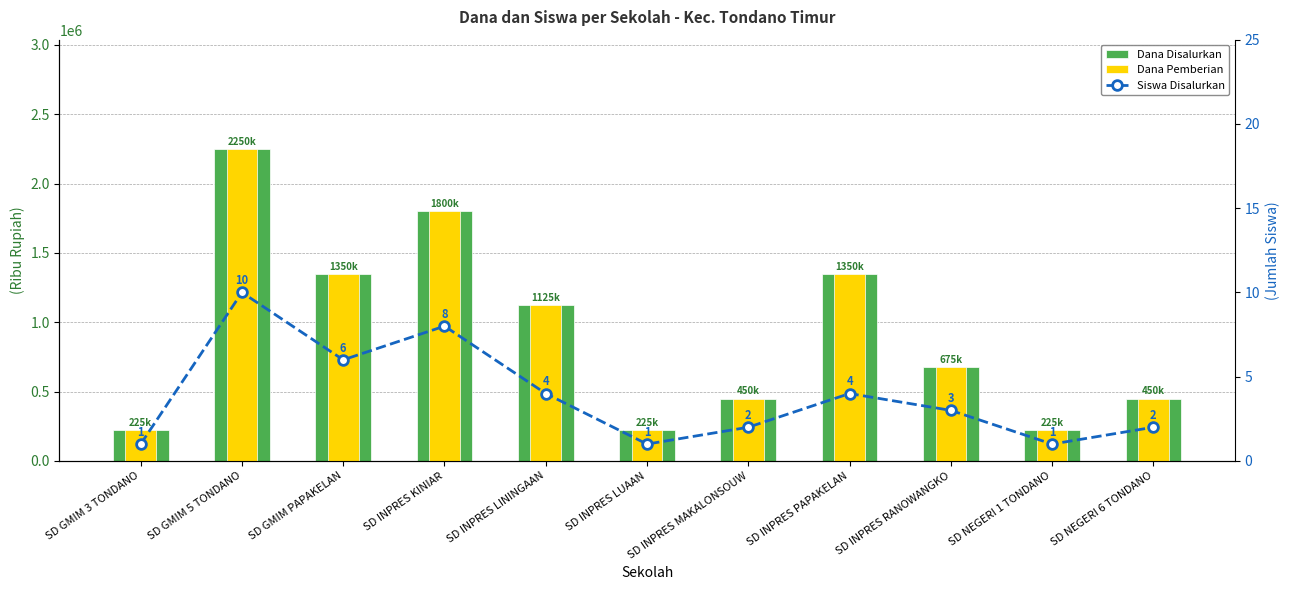

What is the highest value of the Dana Disalurkan series?

2250000